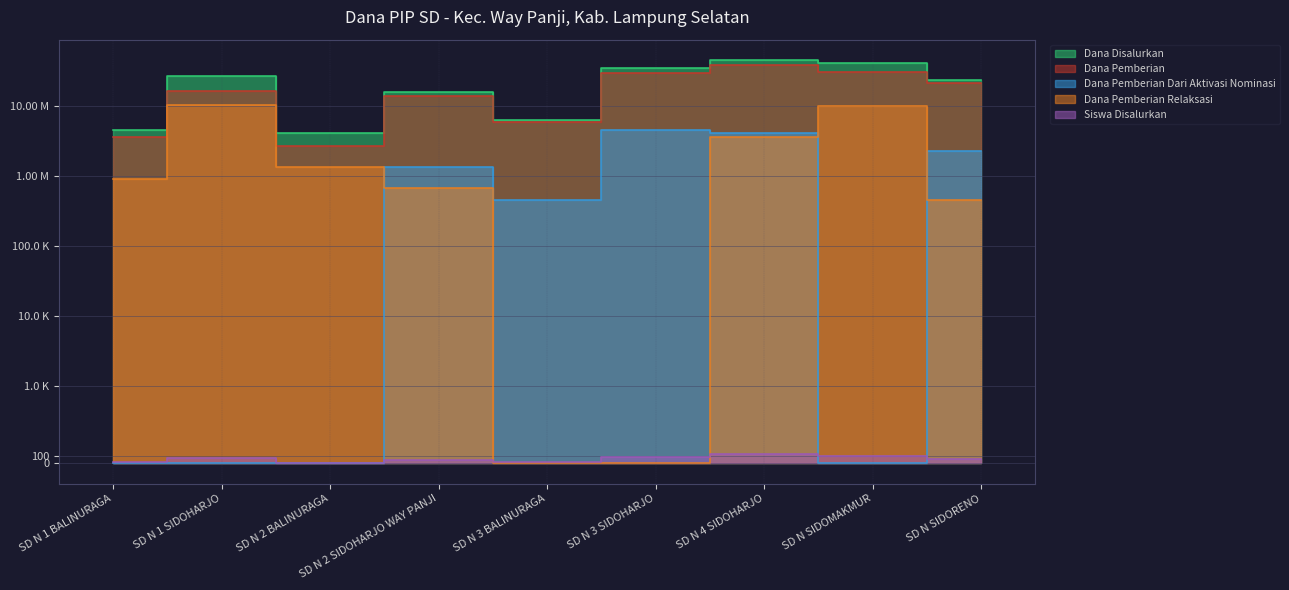

True or false: Dana Pemberian Dari Aktivasi Nominasi and Dana Disalurkan cross at least once.

False